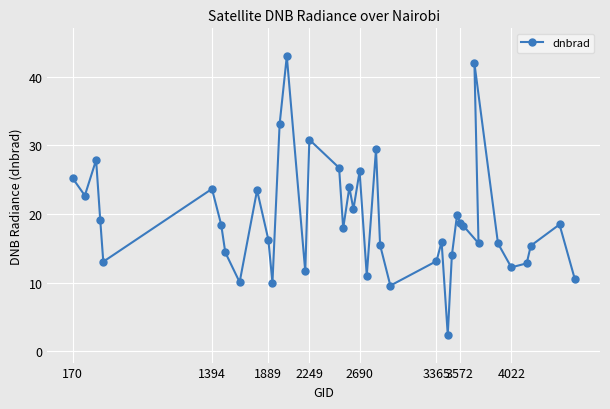

What is the difference between the maximum and minimum values?

40.6